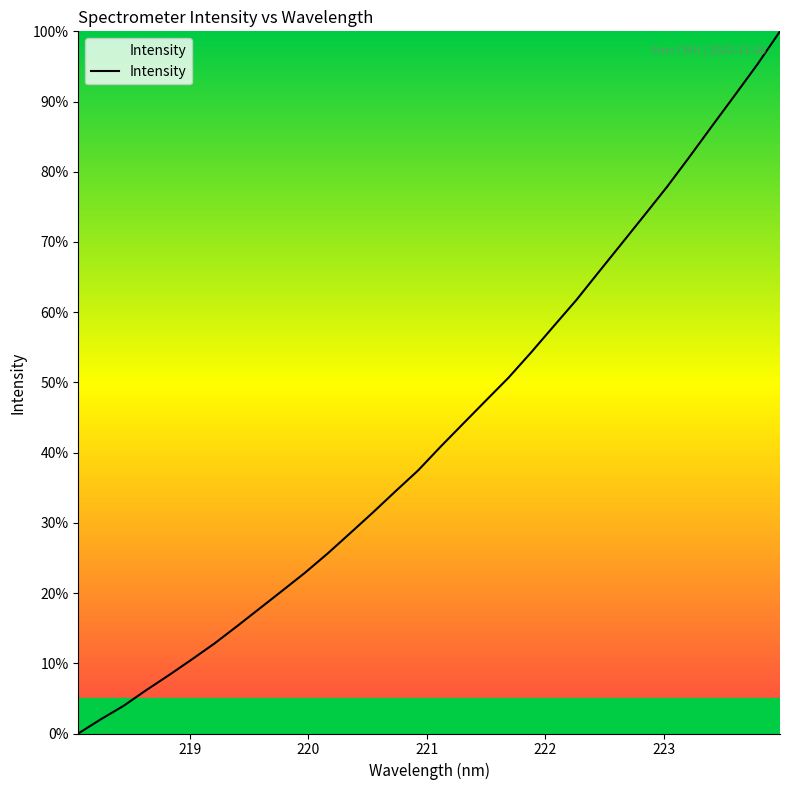

What is the greatest value displayed?

100.0